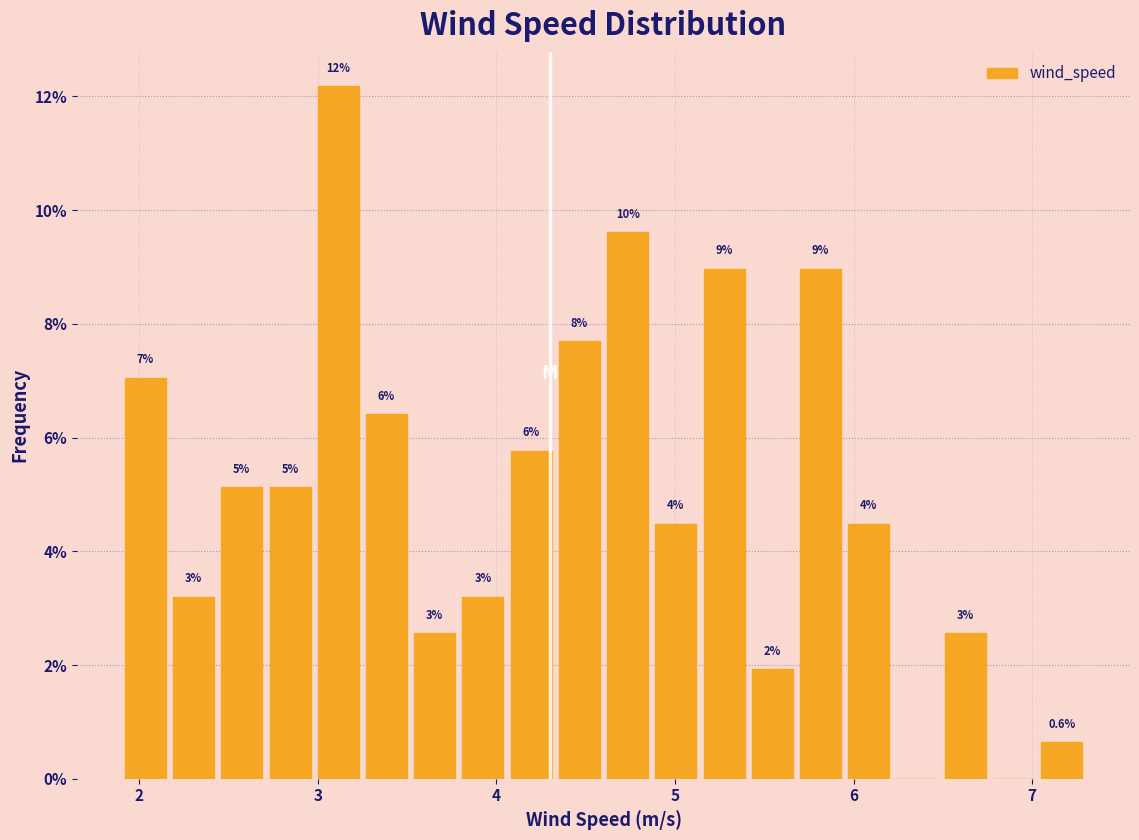

Read against the x-axis, roughly where is the centre of the tallest bar?

3.1